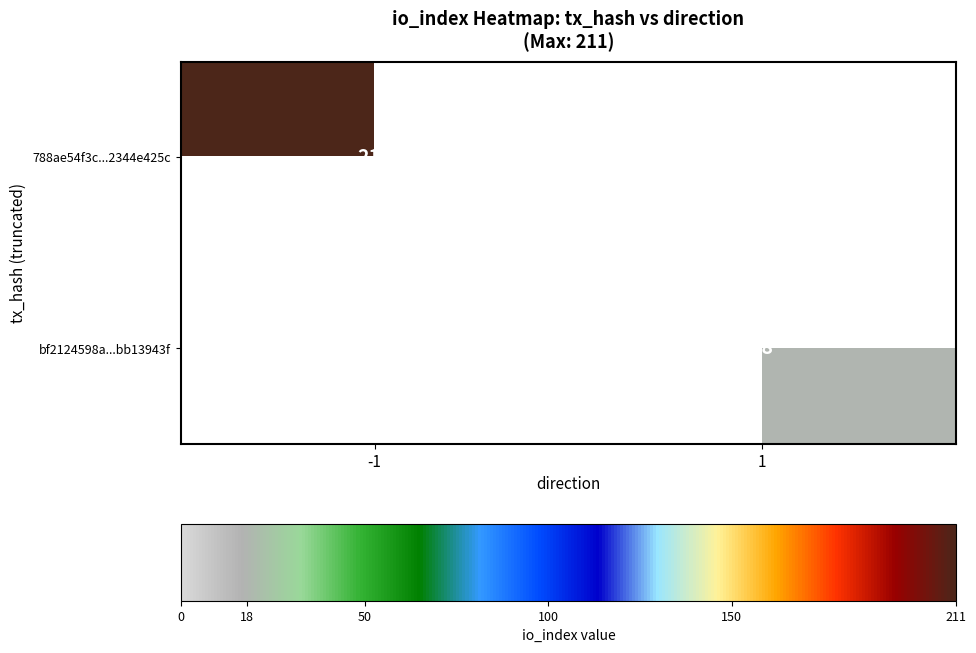

Count the number of data series in this chart.

2